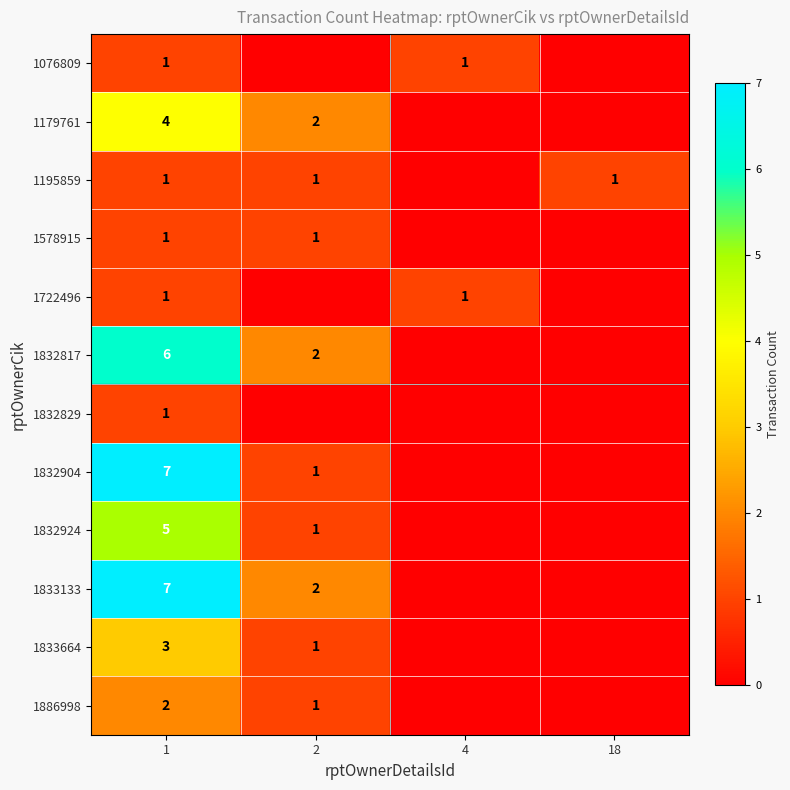

The value of 1179761 at 1 is 4. True or false?

True